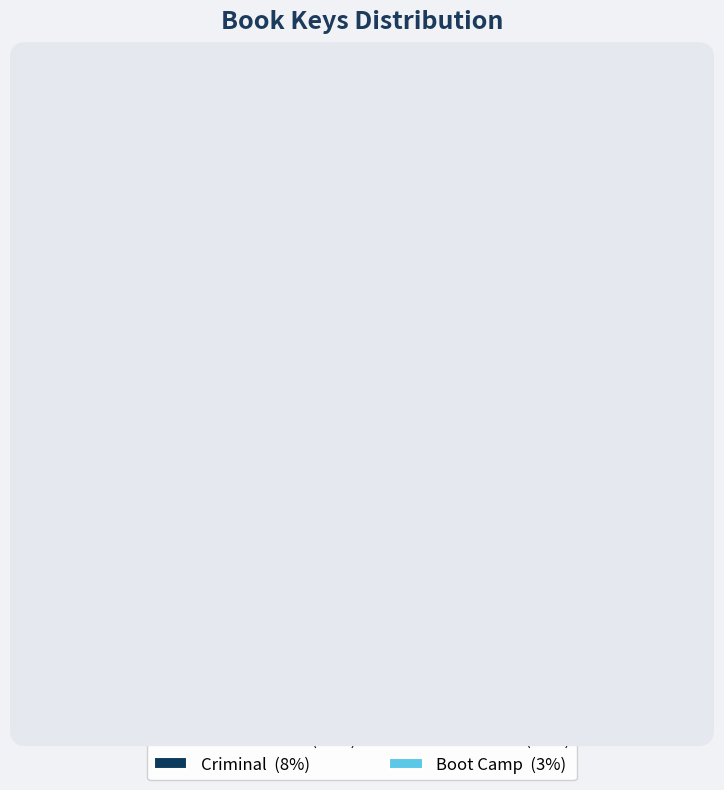

Do Killer Instinct and Criminal together represent more than half of the pie?

Yes